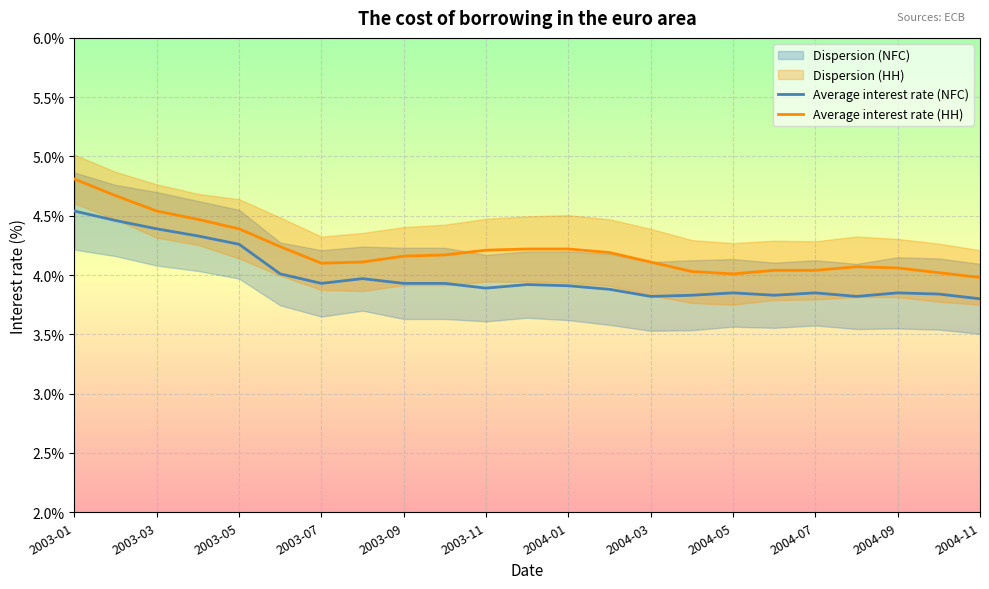

What is the sum of all Average interest rate (HH) values?

96.9